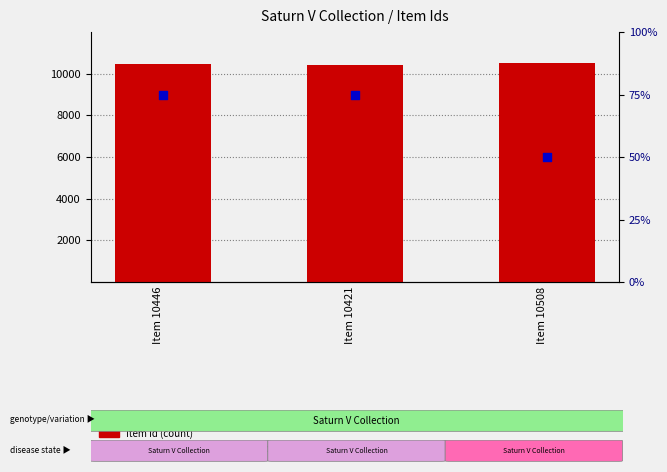

At how many categories does at least one series exceed 781?

3